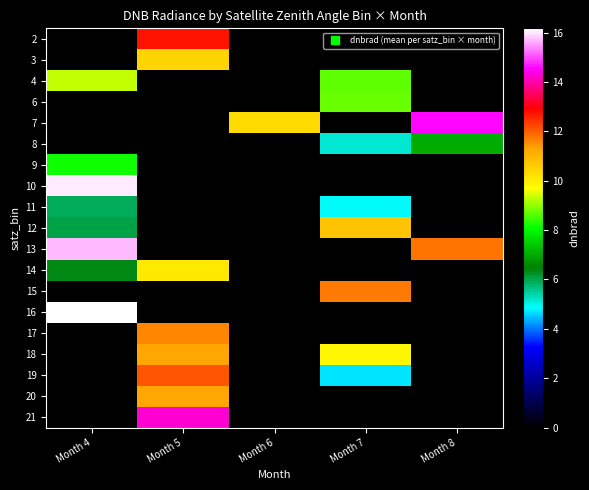

How many data points does each series have?

5